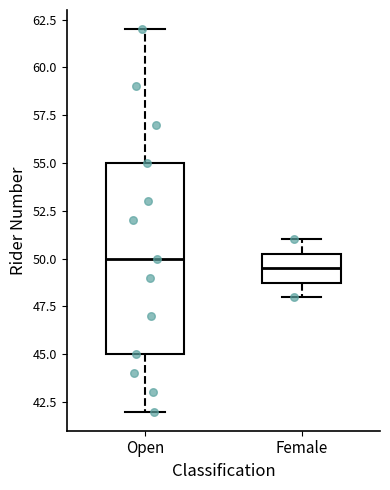

Where does the upper whisker of the box for Open end on the y-axis? The values are not printed on the chart, so give them approximately, as read against the axis.

62.0